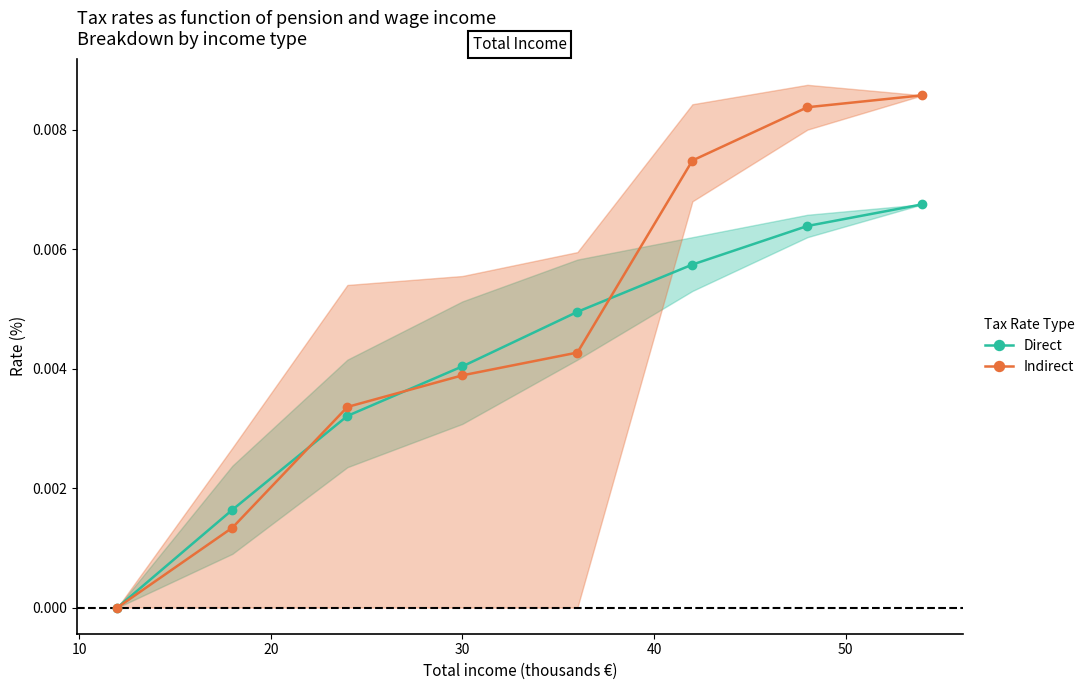

True or false: Direct and Indirect intersect in this chart.

True